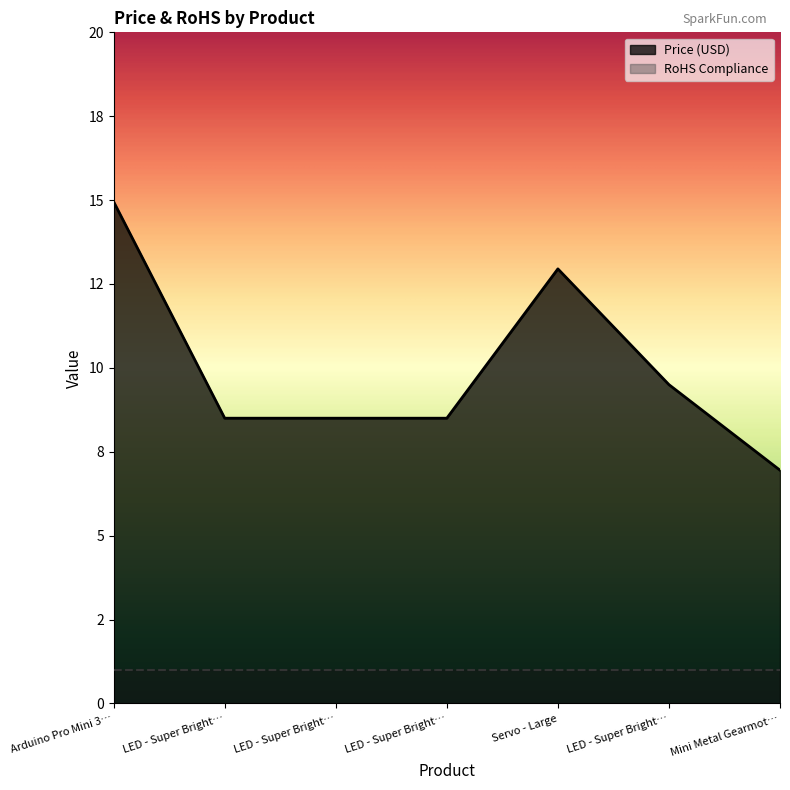

Reading right to left, extract all data points from this chart.

7.0	9.5	12.9	8.5	8.5	8.5	14.9